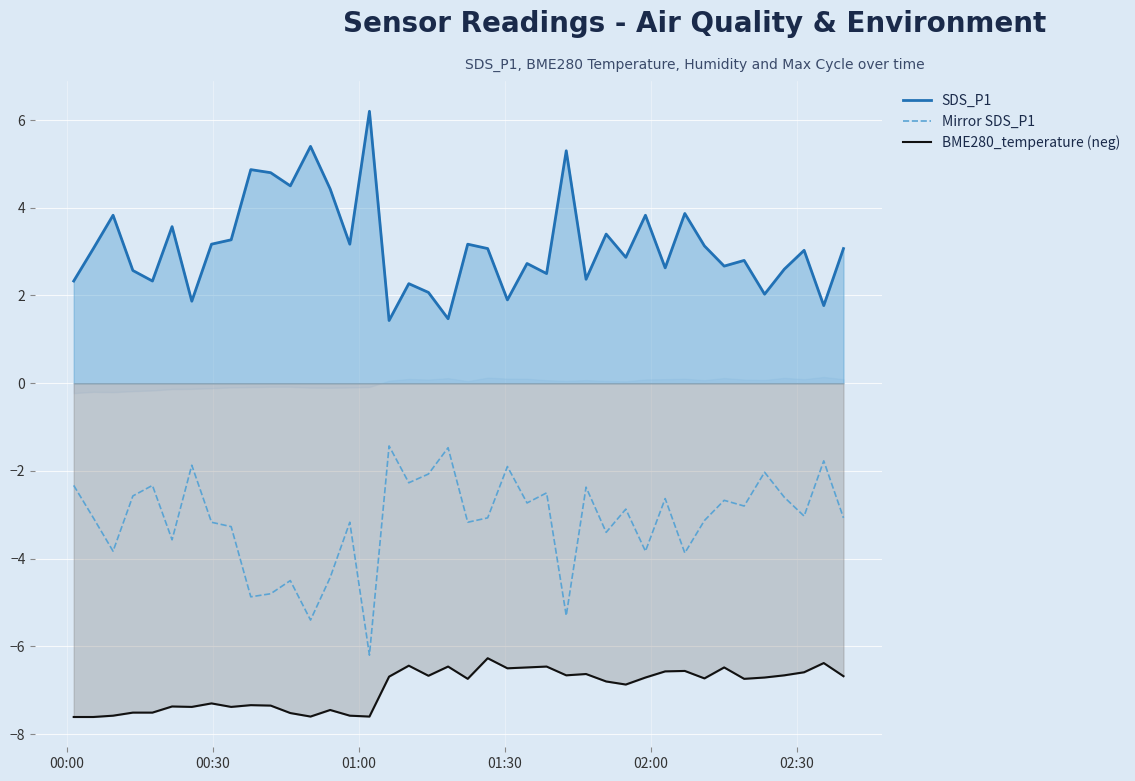

In SDS_P1, how many points are lower than both neighbors (excluding endpoints)?

14